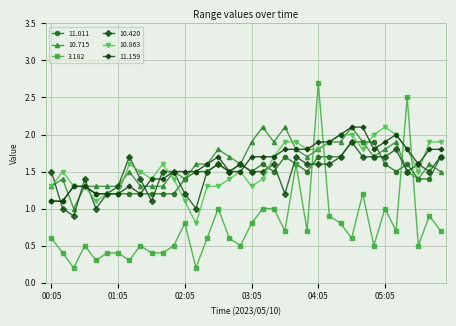

True or false: 3.182 and 10.420 intersect in this chart.

True